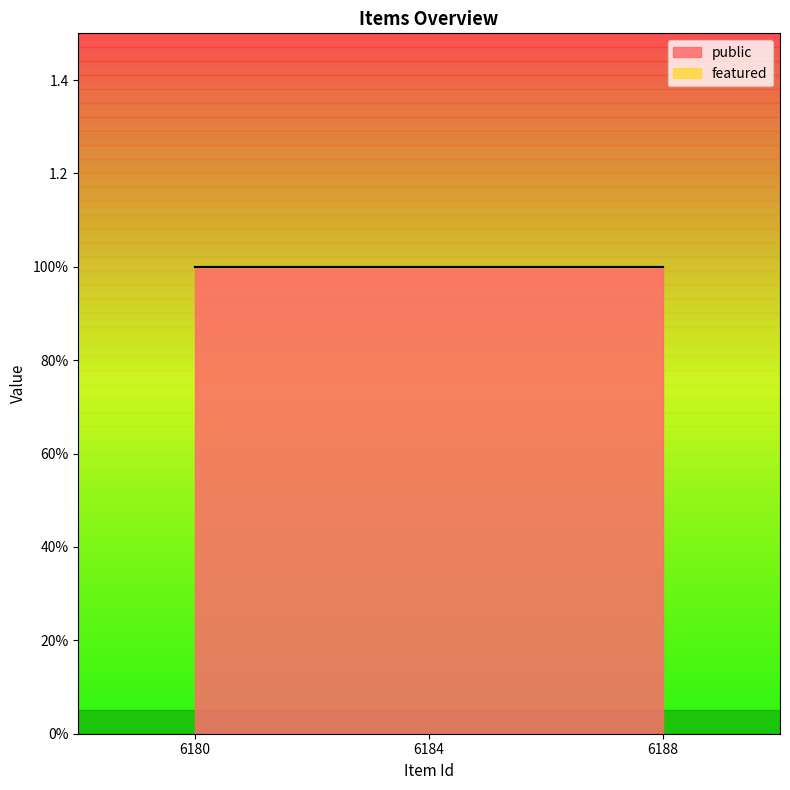

Is it true that public equals 1 at 6184?

True